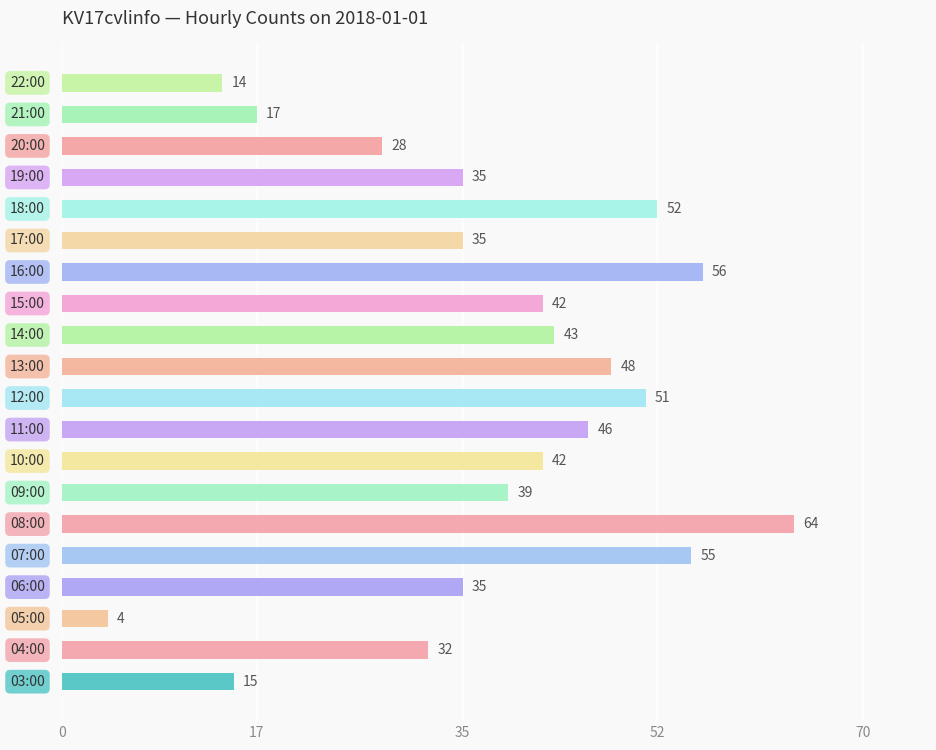

What is the sum of all values?

753